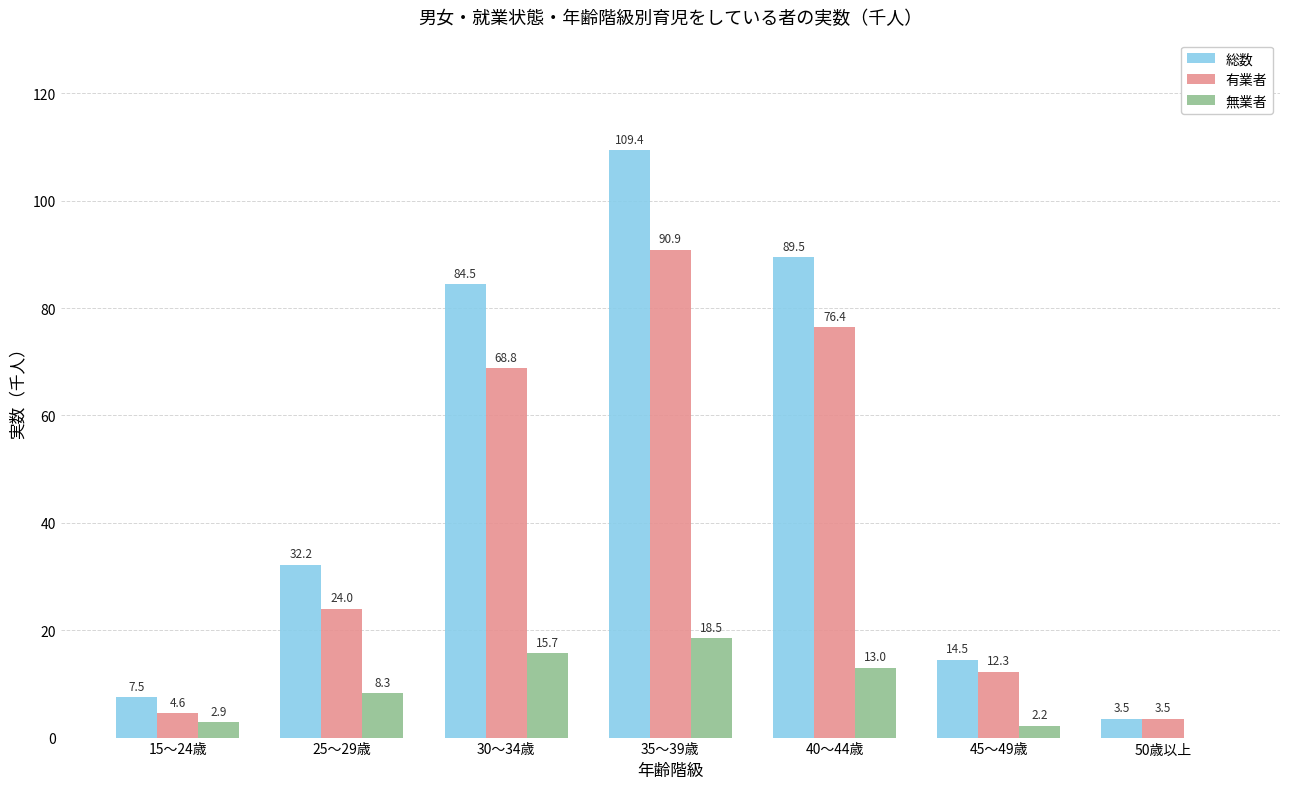

Between 30～34歳 and 45～49歳, which series saw the biggest shift?

総数